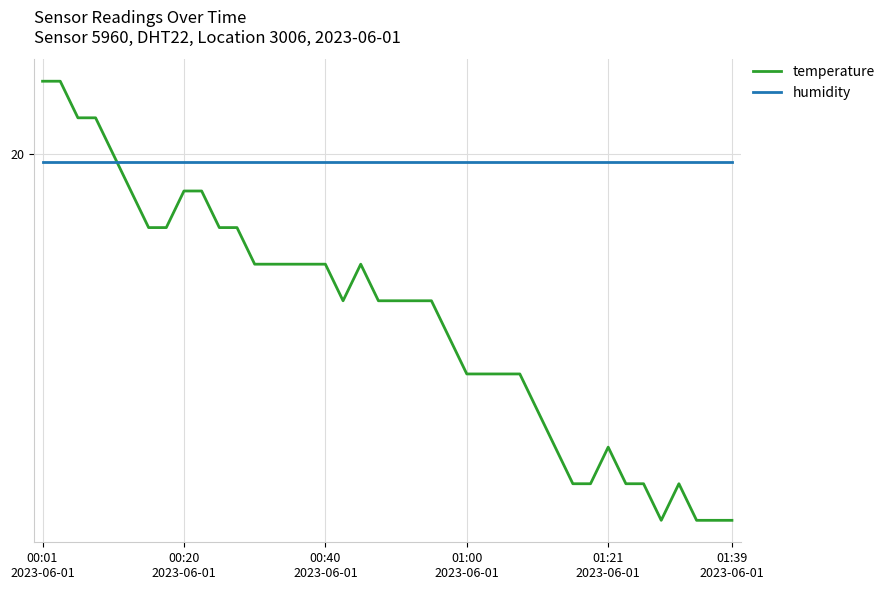

What is the value of the humidity point at the 27th from the left?

20.0